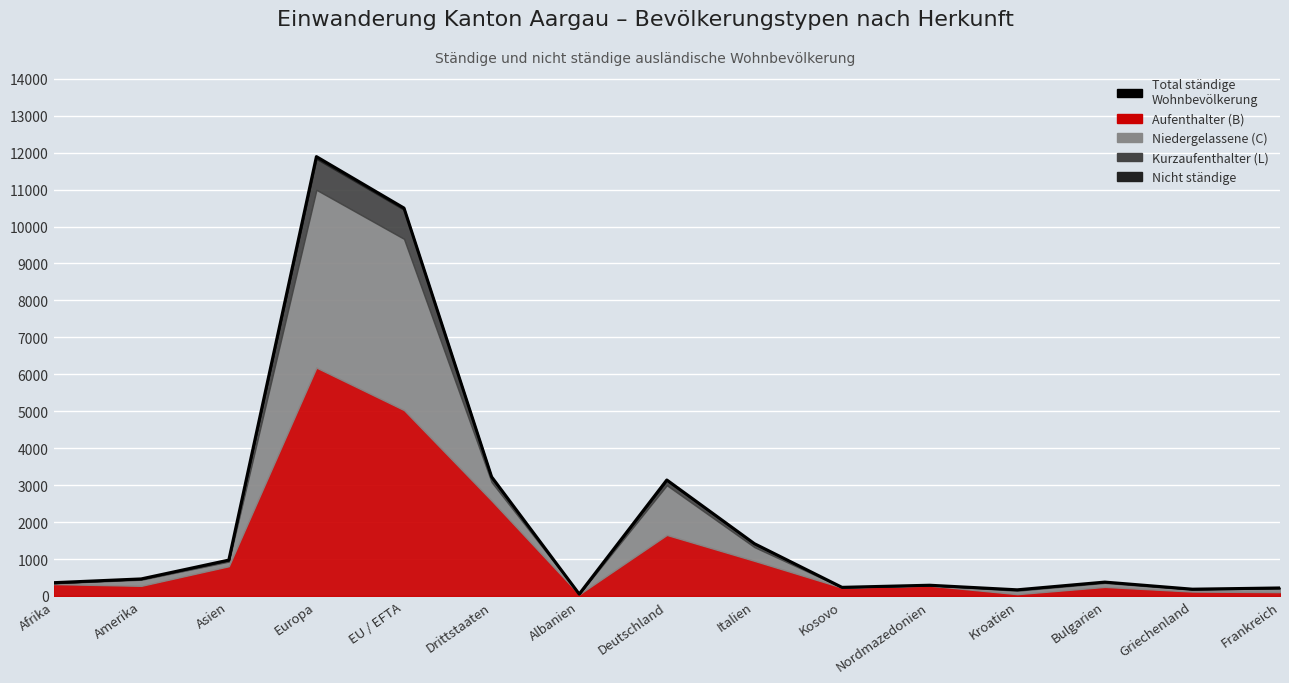

Rank the categories by value from lowest to highest.

Albanien, Kroatien, Griechenland, Frankreich, Kosovo, Nordmazedonien, Afrika, Bulgarien, Amerika, Asien, Italien, Deutschland, Drittstaaten, EU / EFTA, Europa